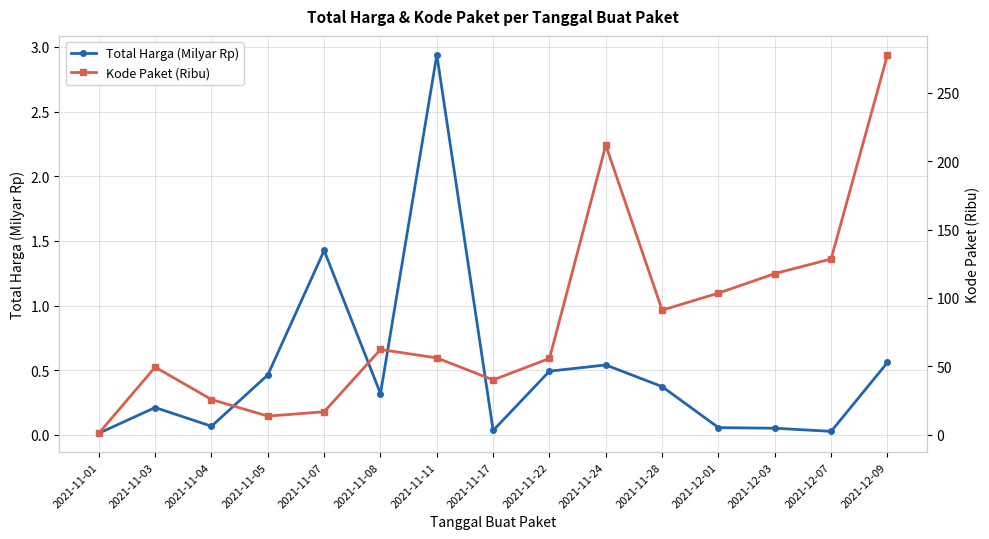

True or false: Total Harga (Milyar Rp) and Kode Paket (Ribu) intersect in this chart.

False